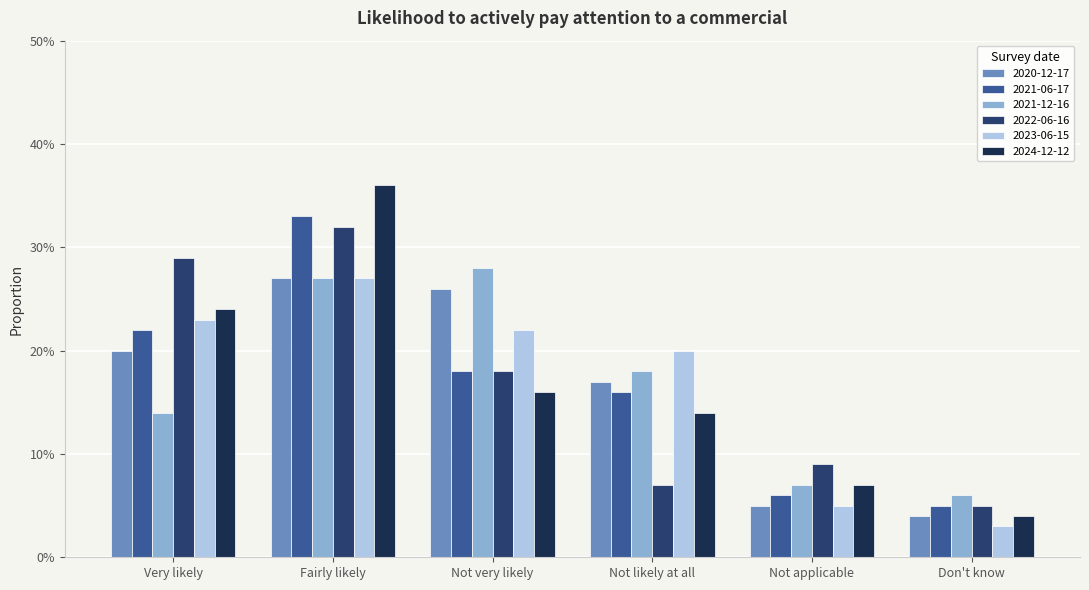

Reading left to right, extract all data points from this chart.

2020-12-17: Very likely=0.2	Fairly likely=0.3	Not very likely=0.3	Not likely at all=0.2	Not applicable=0.1	Don't know=0.0
2021-06-17: Very likely=0.2	Fairly likely=0.3	Not very likely=0.2	Not likely at all=0.2	Not applicable=0.1	Don't know=0.1
2021-12-16: Very likely=0.1	Fairly likely=0.3	Not very likely=0.3	Not likely at all=0.2	Not applicable=0.1	Don't know=0.1
2022-06-16: Very likely=0.3	Fairly likely=0.3	Not very likely=0.2	Not likely at all=0.1	Not applicable=0.1	Don't know=0.1
2023-06-15: Very likely=0.2	Fairly likely=0.3	Not very likely=0.2	Not likely at all=0.2	Not applicable=0.1	Don't know=0.0
2024-12-12: Very likely=0.2	Fairly likely=0.4	Not very likely=0.2	Not likely at all=0.1	Not applicable=0.1	Don't know=0.0